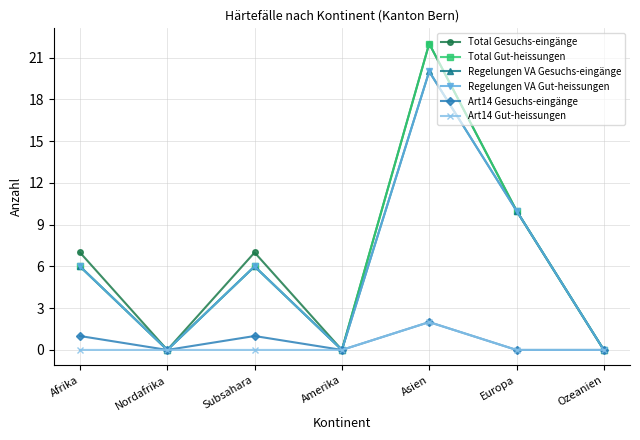

Does the chart have visible grid lines?

Yes